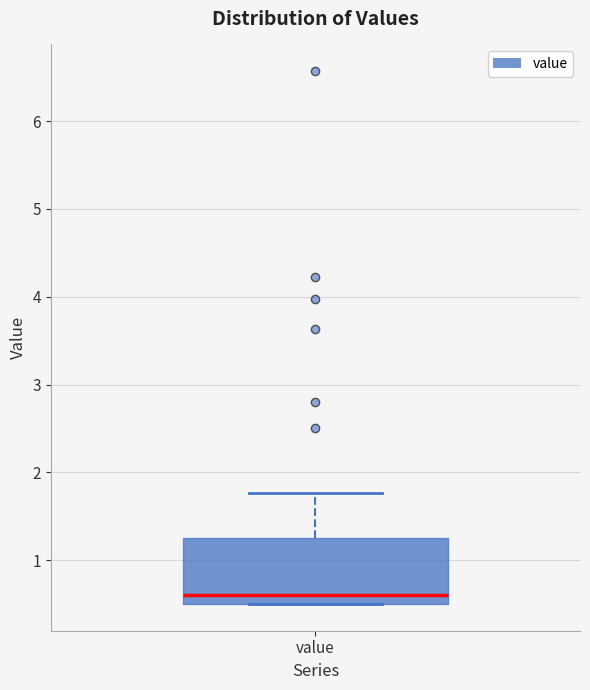

Transcribe this box plot: give where the median line is, the range the box spans, and where the two whiskers end, as read against the y-axis. The values are not printed on the chart, so give them approximately, as read against the axis.

median 0.6, box 0.5 to 1.3, whiskers 0.5 to 1.8